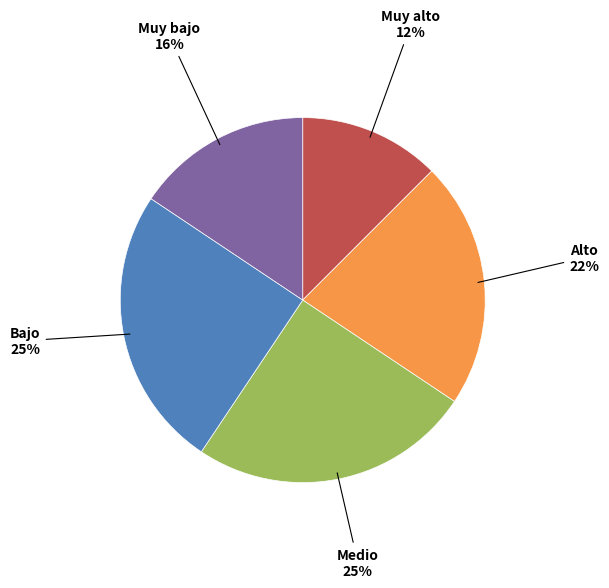

To the nearest percent, what is the average slice percentage?

20%